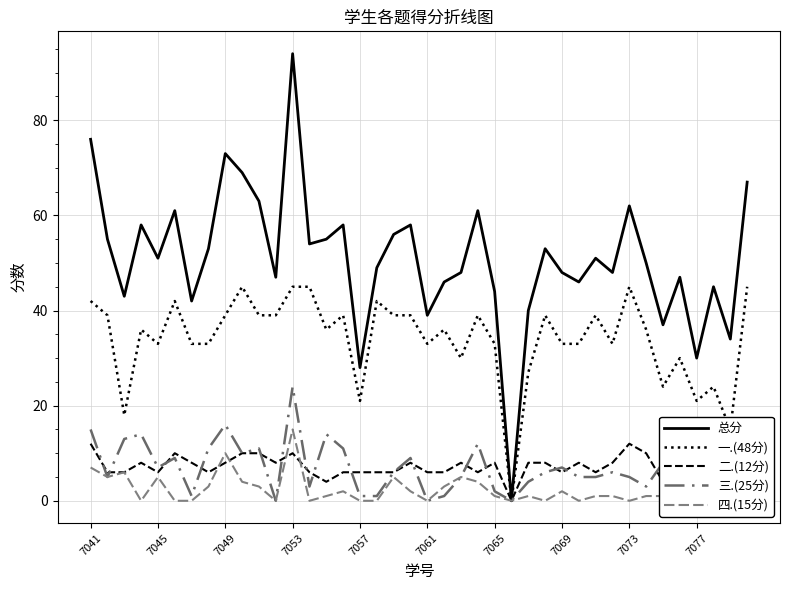

What is the total value across all series at 26?

80